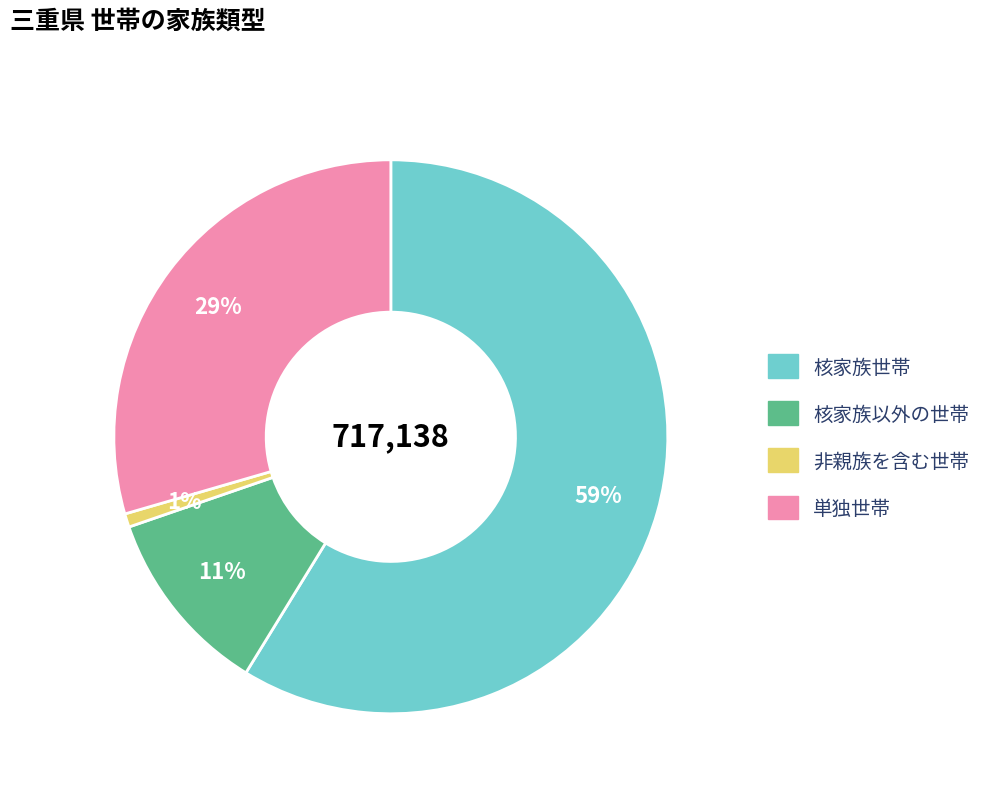

Do 単独世帯 and 核家族以外の世帯 together represent more than half of the pie?

No